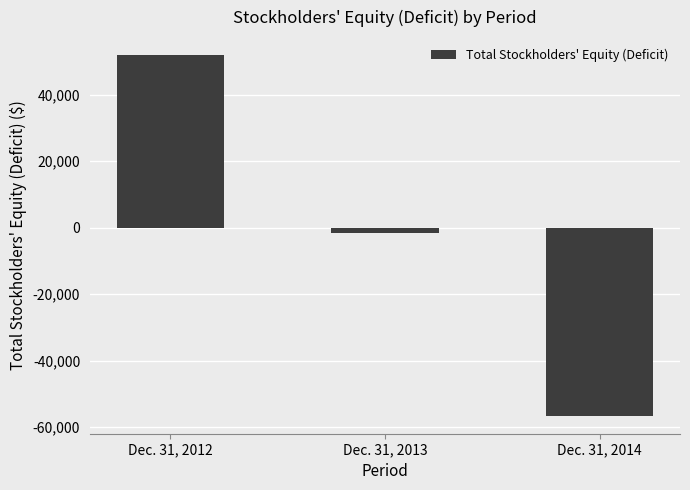

Count the values in the range -56573 to 51845.

3